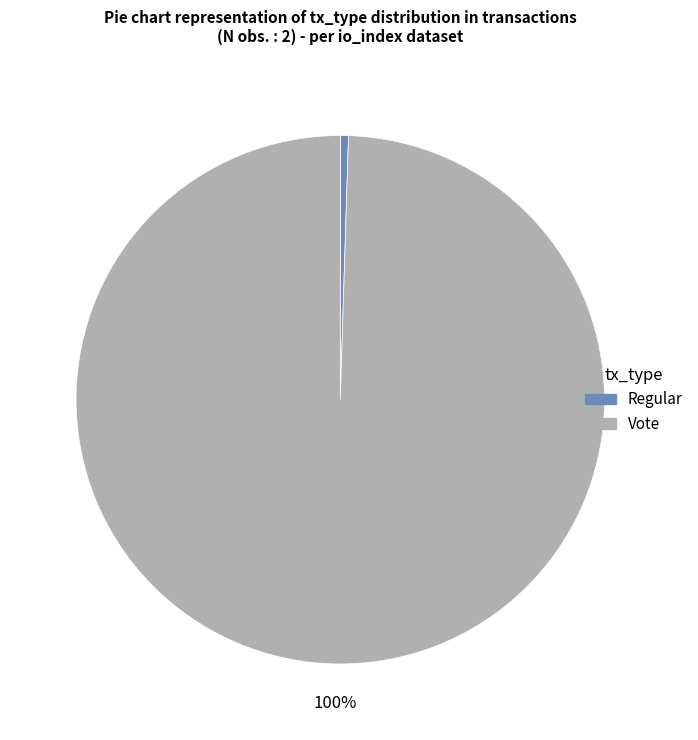

What is the largest slice in the pie chart?

Vote